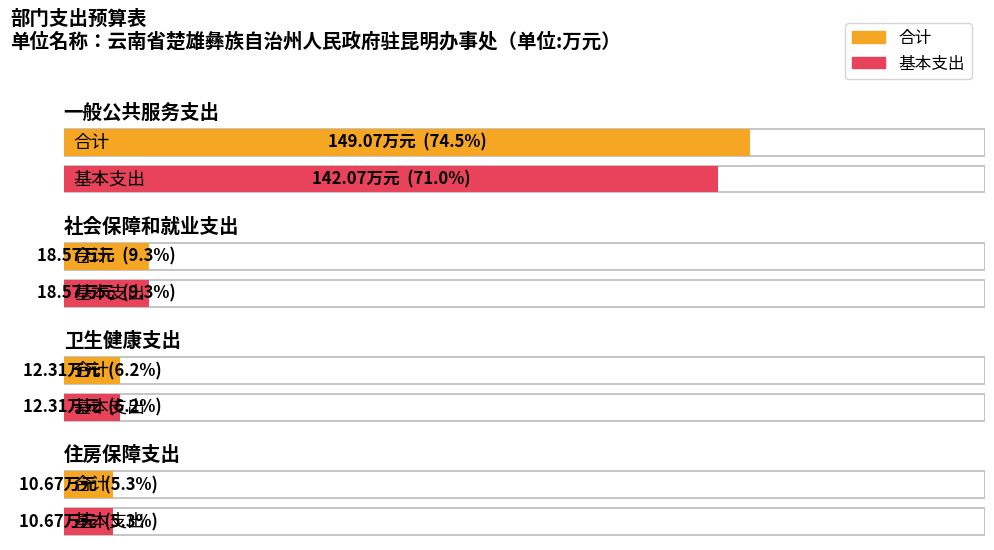

What is the sum of the 基本支出 values at 社会保障和就业支出 and 卫生健康支出?

30.9